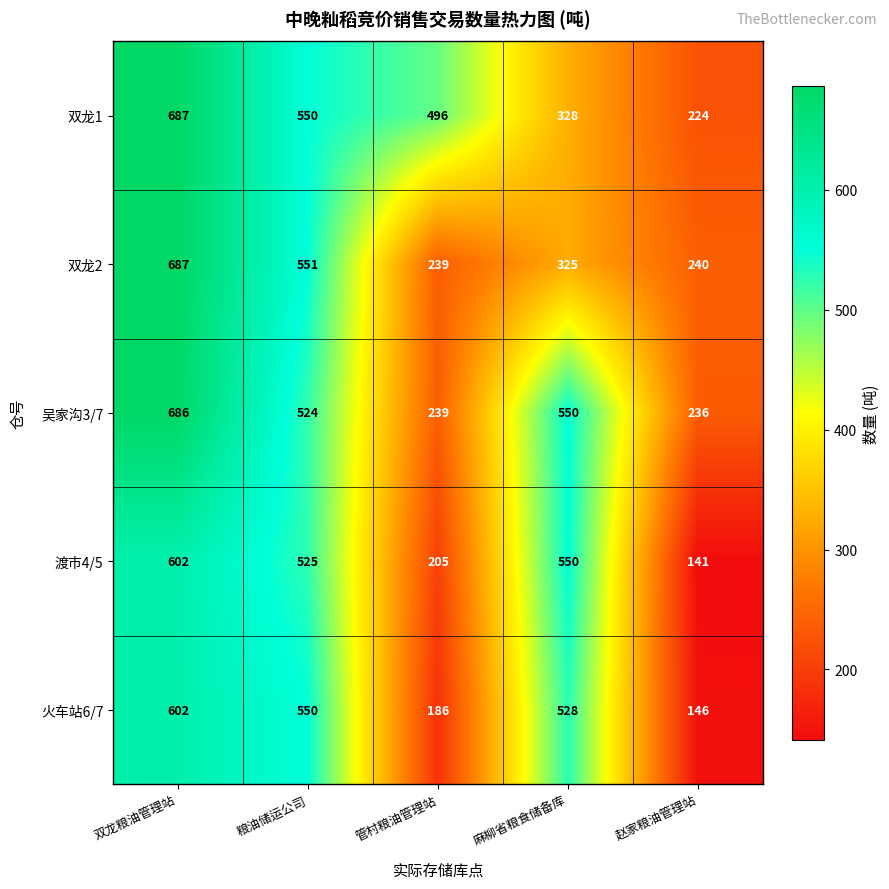

List the labels in order of 吴家沟3/7 value, smallest first.

赵家粮油管理站, 管村粮油管理站, 粮油储运公司, 麻柳省粮食储备库, 双龙粮油管理站